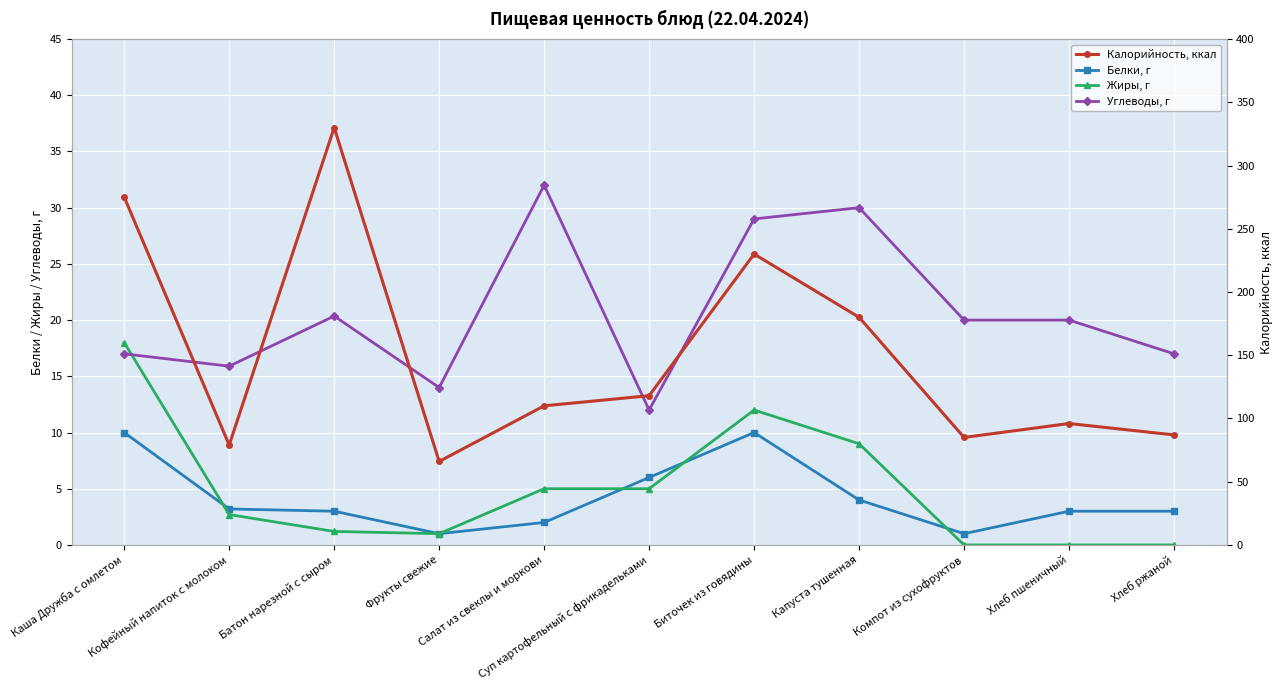

Which has a higher value, Суп картофельный с фрикадельками or Биточек из говядины?

Биточек из говядины